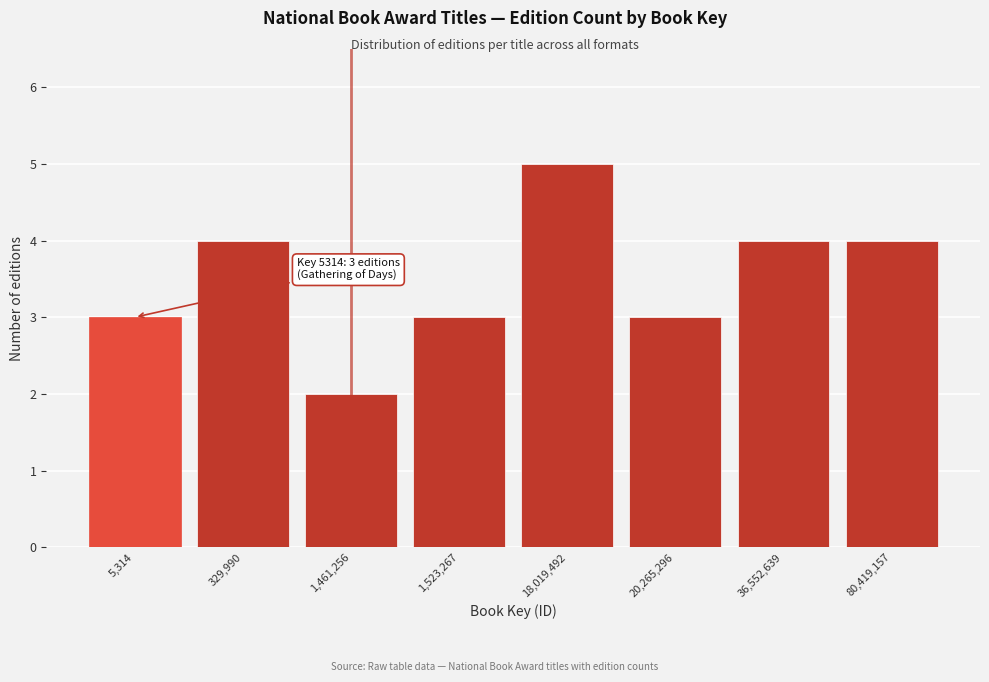

Reading left to right, what are all the values shown in this chart?

3	4	2	3	5	3	4	4